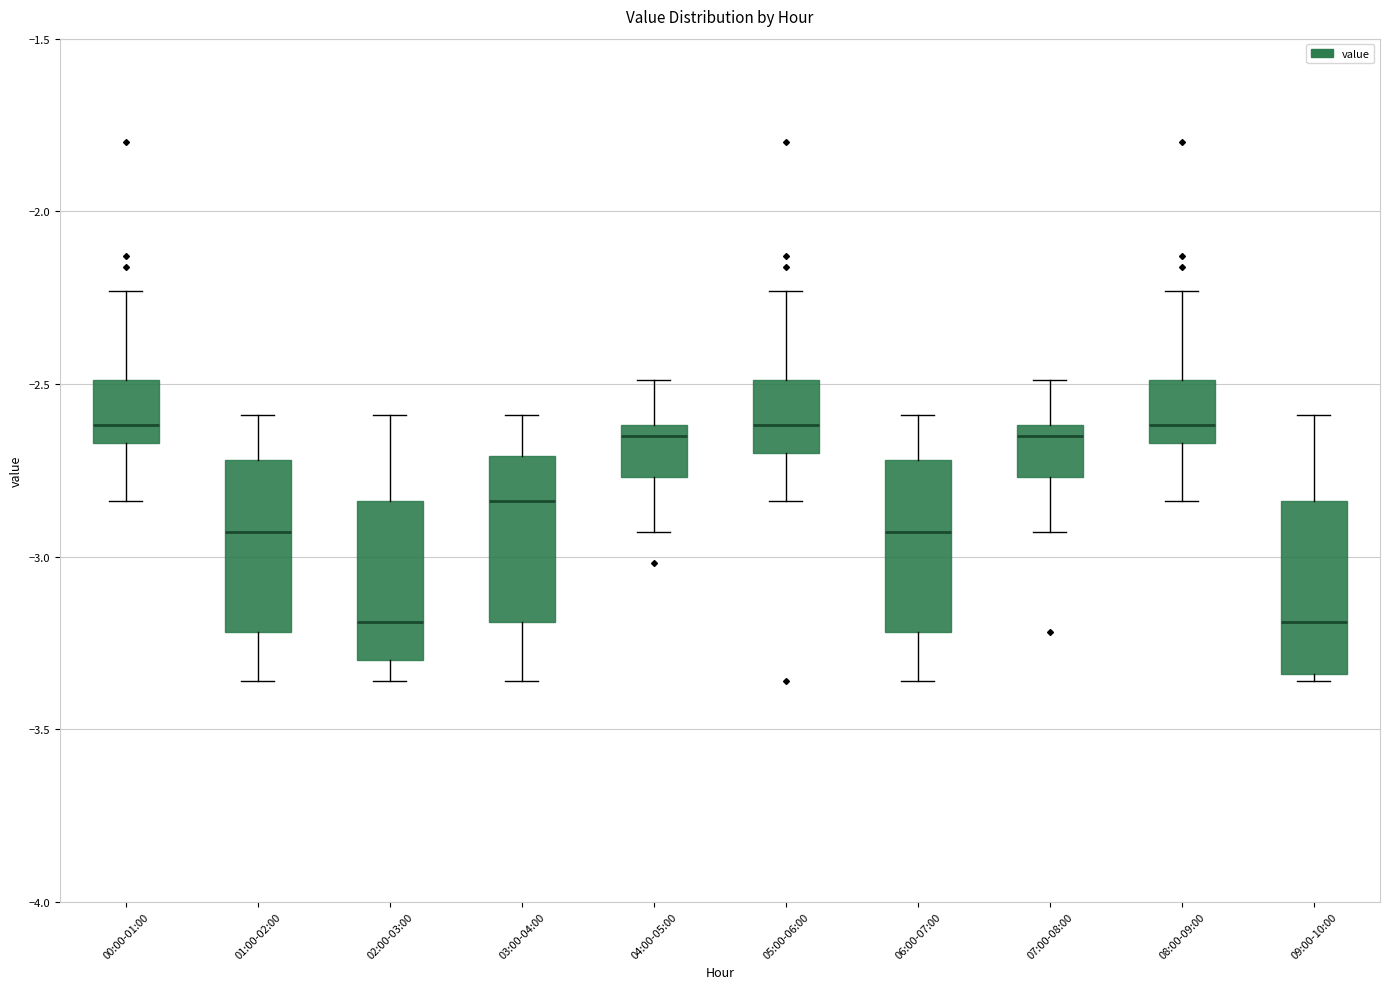

Reading left to right, transcribe this box plot: for each box, give where its median line is, the range the box spans, and where its two whiskers end, as read against the y-axis. The values are not printed on the chart, so give them approximately, as read against the axis.

00:00-01:00: median -2.60, box -2.65 to -2.50, whiskers -2.85 to -2.25
01:00-02:00: median -2.95, box -3.20 to -2.70, whiskers -3.35 to -2.60
02:00-03:00: median -3.20, box -3.30 to -2.85, whiskers -3.35 to -2.60
03:00-04:00: median -2.85, box -3.20 to -2.70, whiskers -3.35 to -2.60
04:00-05:00: median -2.65, box -2.75 to -2.60, whiskers -2.95 to -2.50
05:00-06:00: median -2.60, box -2.70 to -2.50, whiskers -2.85 to -2.25
06:00-07:00: median -2.95, box -3.20 to -2.70, whiskers -3.35 to -2.60
07:00-08:00: median -2.65, box -2.75 to -2.60, whiskers -2.95 to -2.50
08:00-09:00: median -2.60, box -2.65 to -2.50, whiskers -2.85 to -2.25
09:00-10:00: median -3.20, box -3.35 to -2.85, whiskers -3.35 (just below the box's lower edge) to -2.60